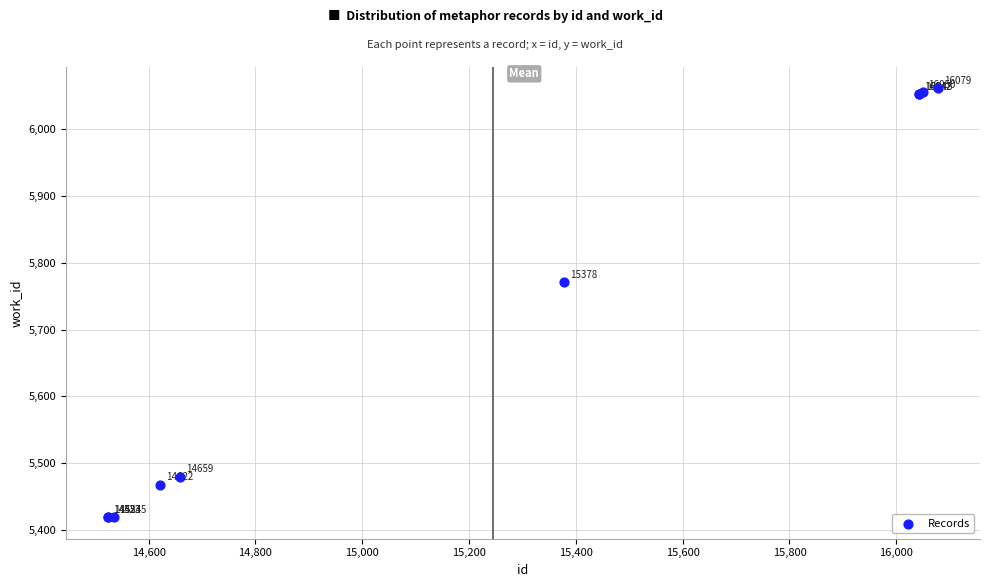

What Y value in the scatter plot is closest to 5740?

5771